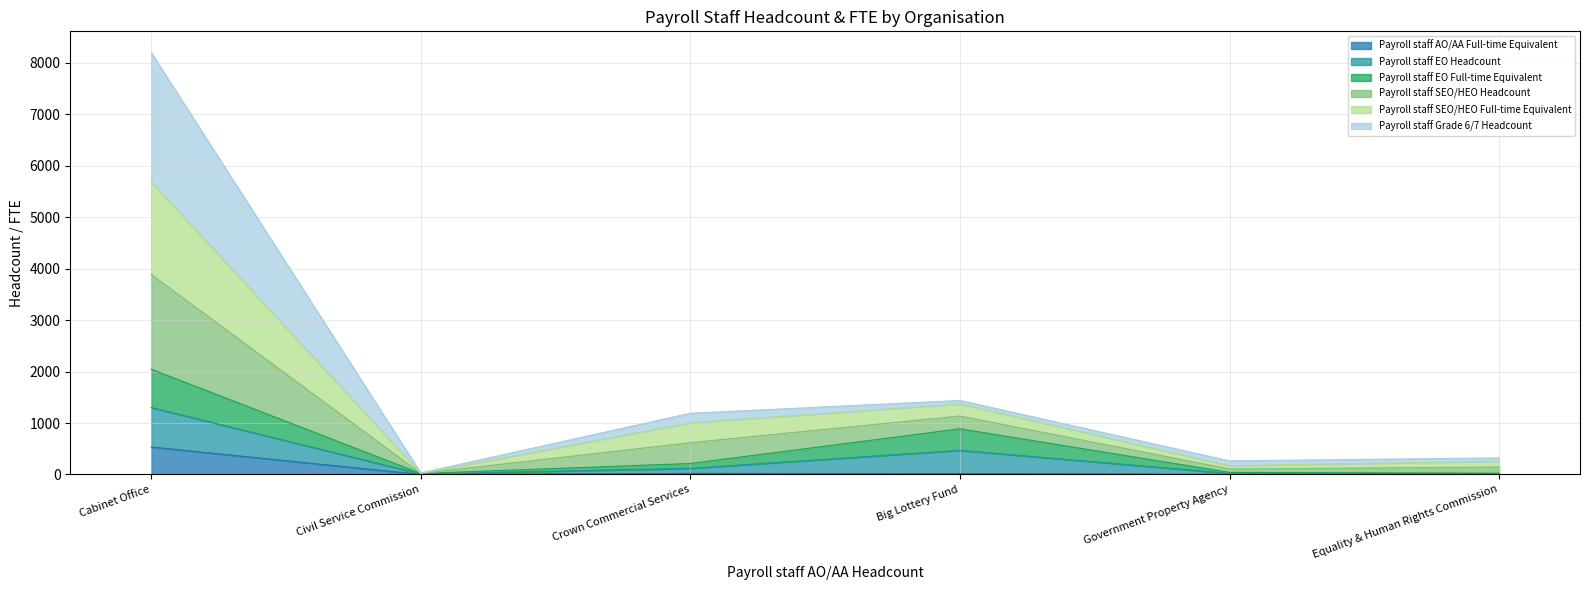

Which category has the highest value in the Payroll staff AO/AA Full-time Equivalent series?

Cabinet Office